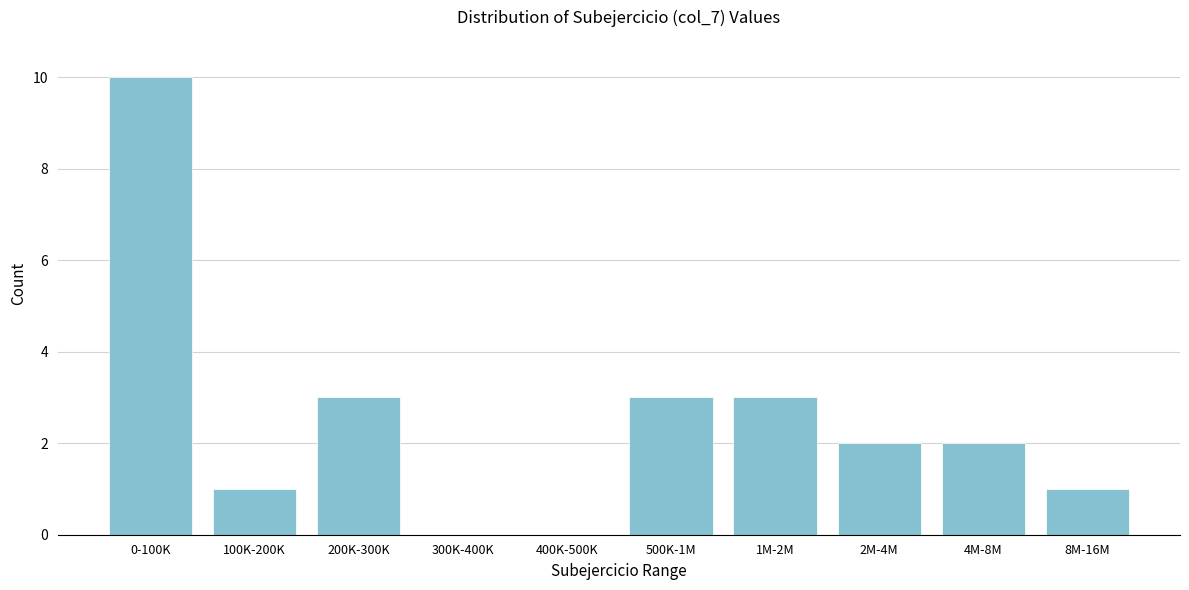

Reading left to right, transcribe all the data shown in this chart.

0-100K=10	100K-200K=1	200K-300K=3	300K-400K=0	400K-500K=0	500K-1M=3	1M-2M=3	2M-4M=2	4M-8M=2	8M-16M=1